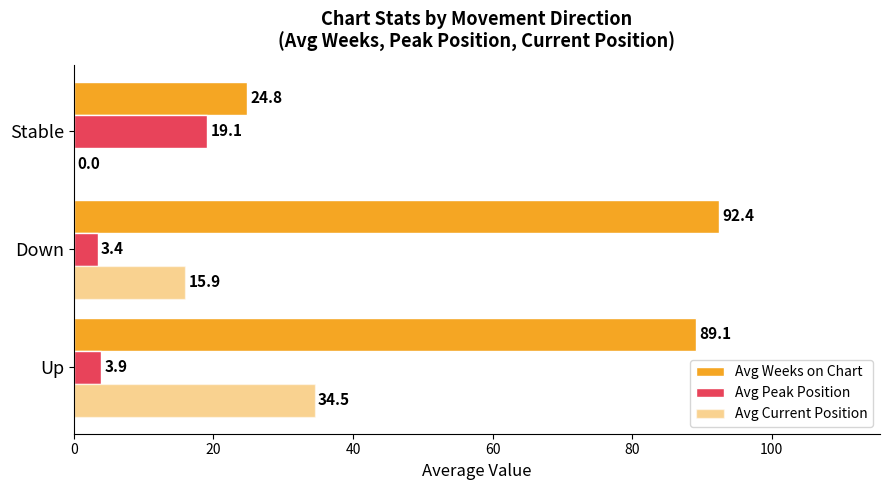

What is the average value of the Avg Peak Position series?

8.8